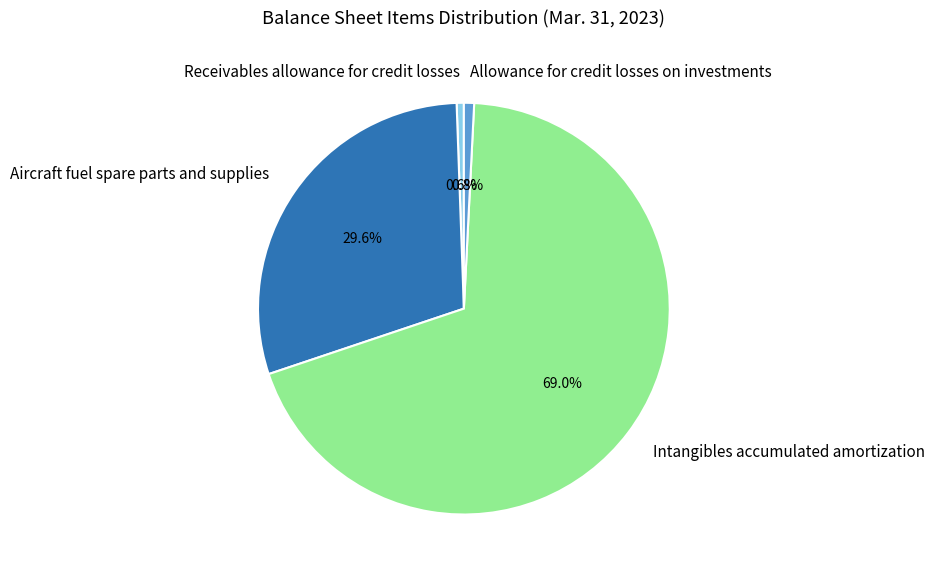

Count the number of slices in the pie.

4